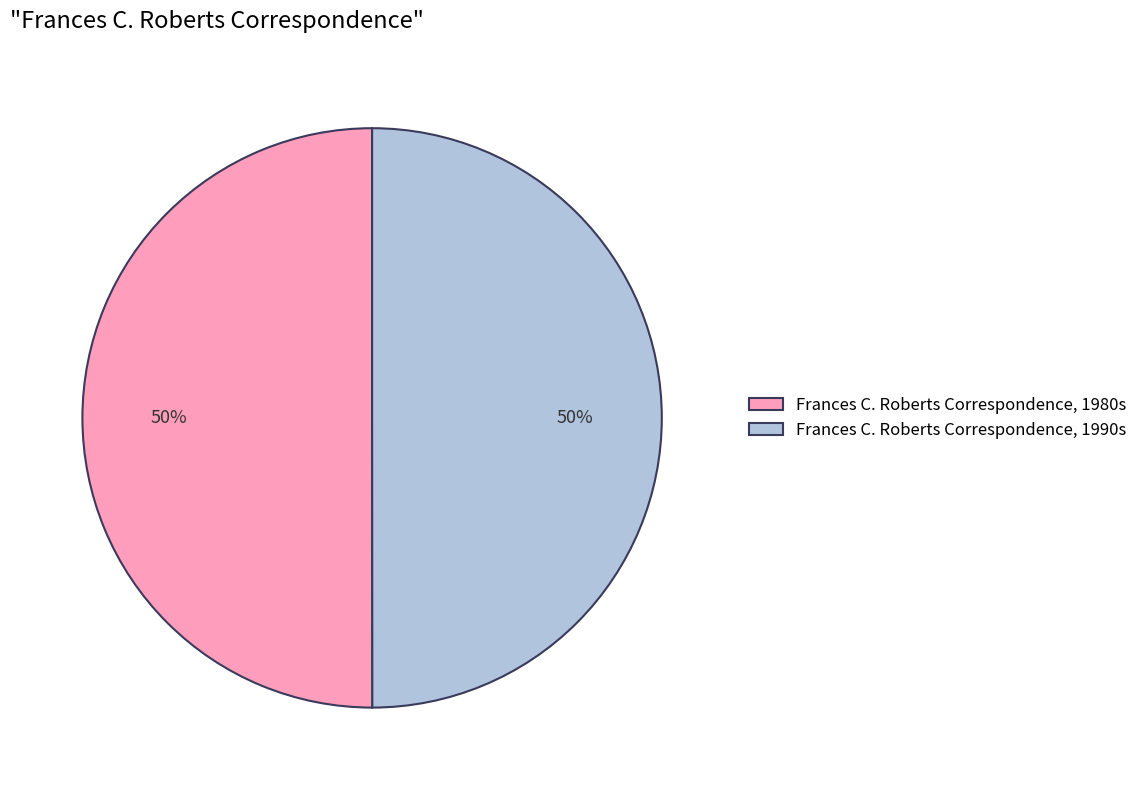

True or false: Frances C. Roberts Correspondence, 1980s accounts for 50% of the total.

True